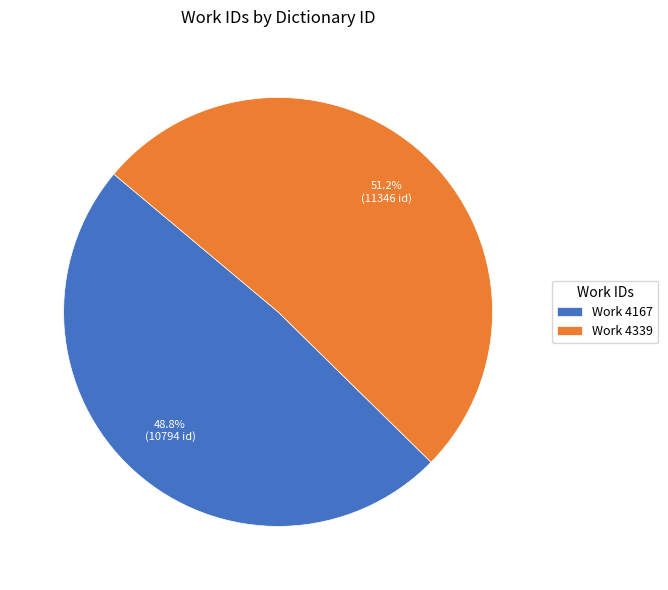

Rank the categories by value from highest to lowest.

Work 4339, Work 4167